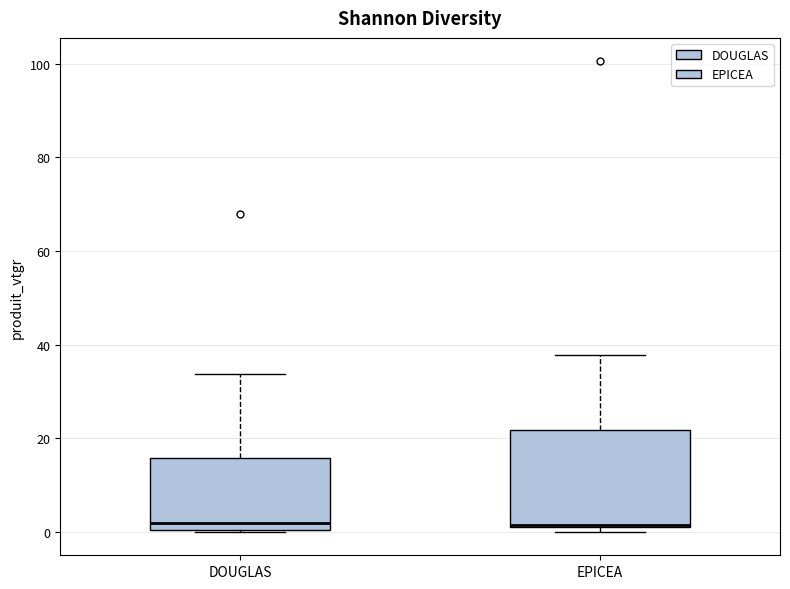

Reading left to right, transcribe this box plot: for each box, give where its median line is, the range the box spans, and where its two whiskers end, as read against the y-axis. The values are not printed on the chart, so give them approximately, as read against the axis.

DOUGLAS: median 2, box 0 to 16, whiskers 0 to 34
EPICEA: median 2, box 2 to 22, whiskers 0 to 38